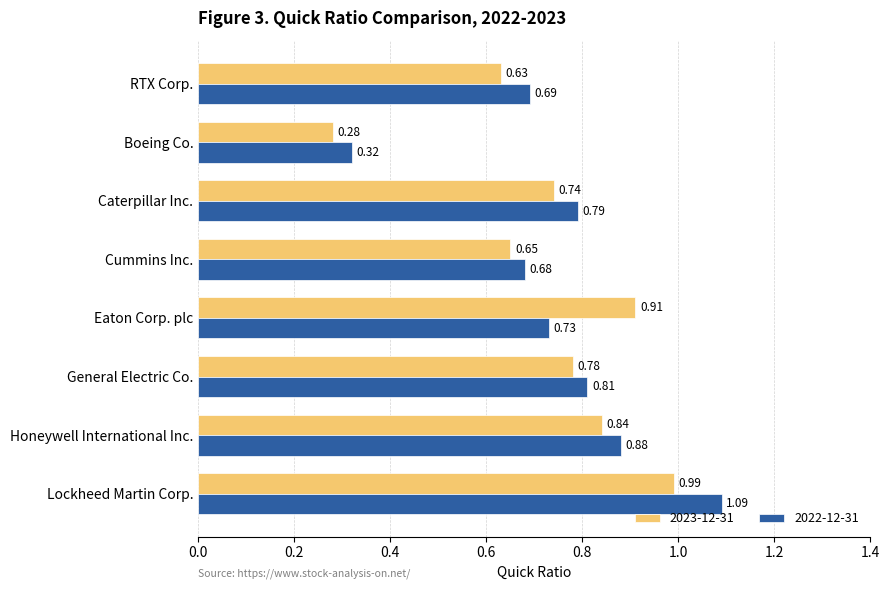

Count the number of categories in the chart.

8